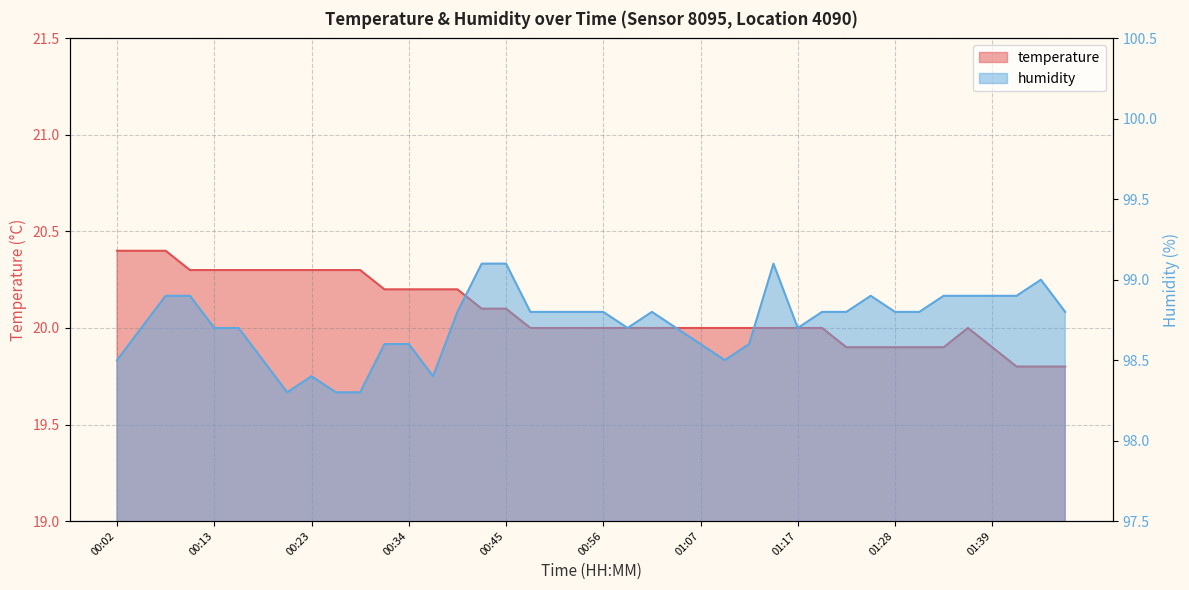

How many humidity values are between 98 and 99?

37